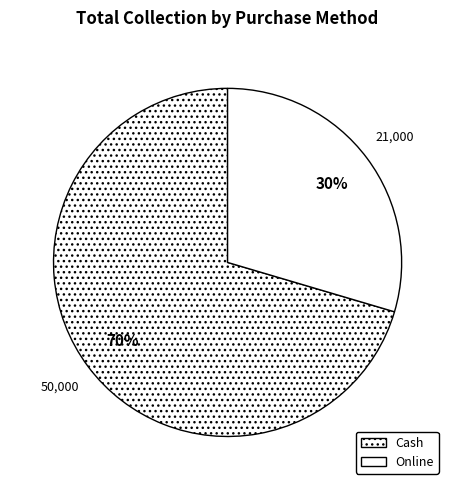

Which slice is the largest?

Cash